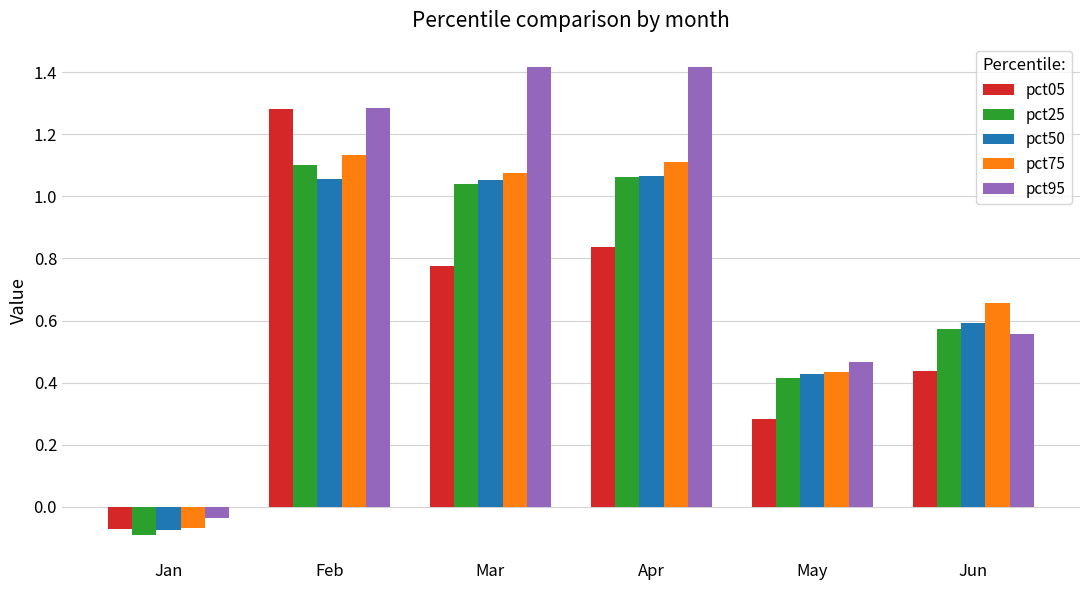

What is the spread (max minus min) of values at Feb?

0.2